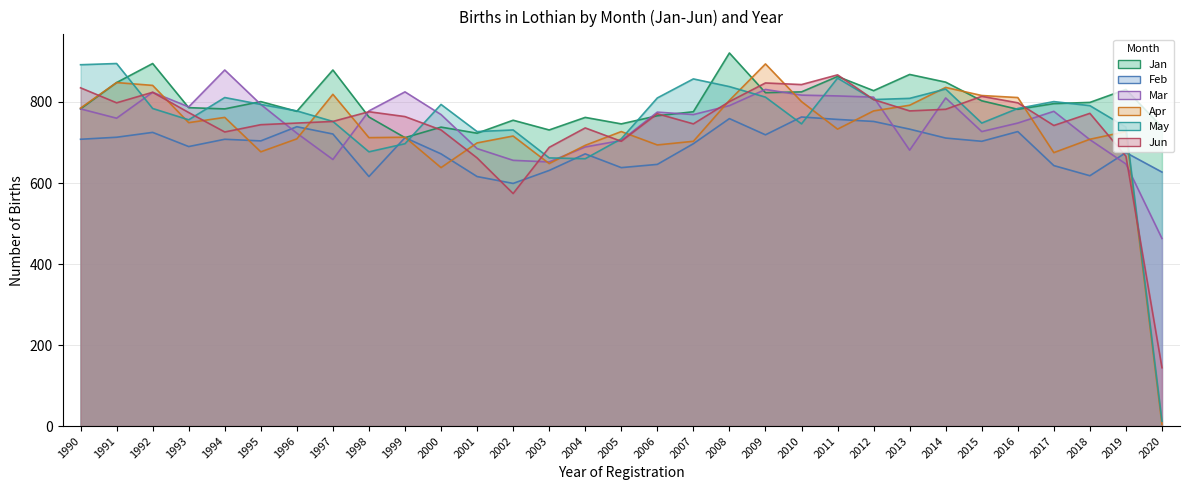

How many lines are shown in the chart?

6